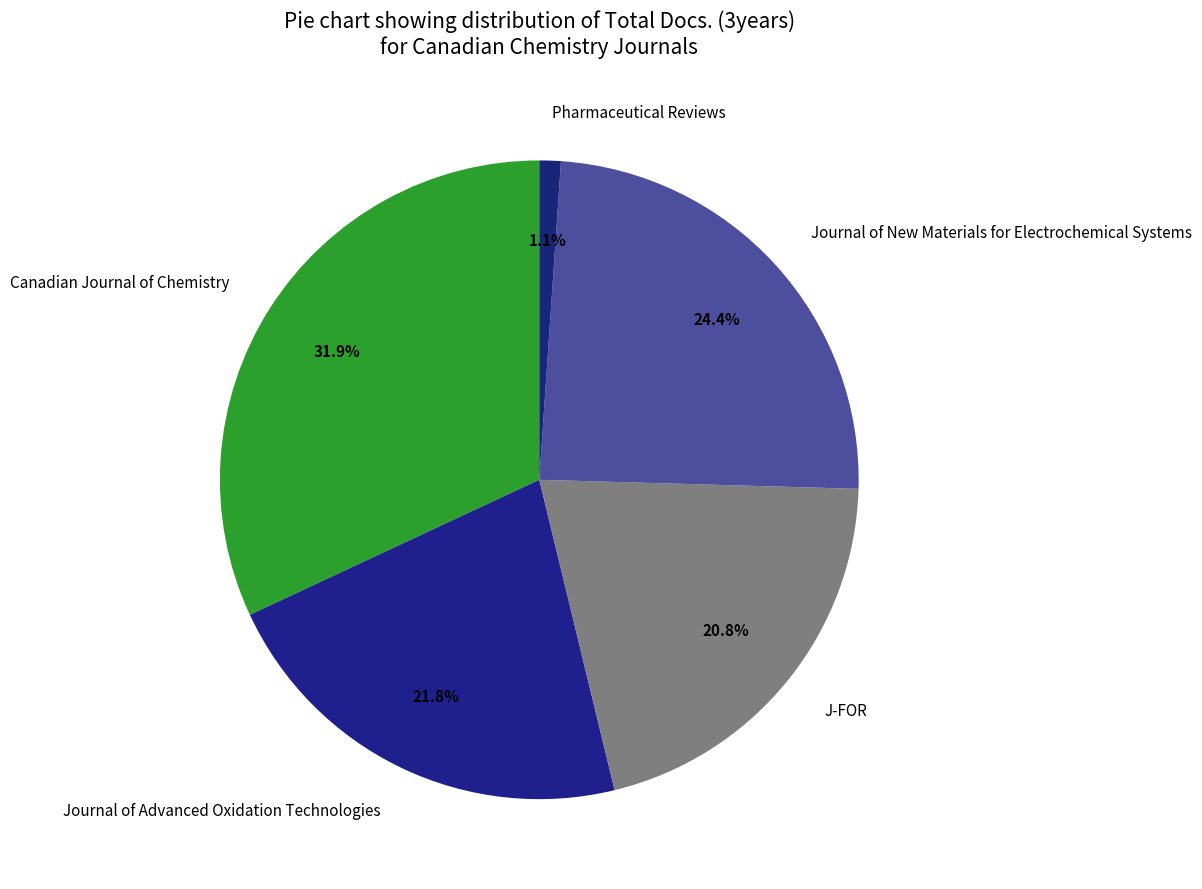

Rank the categories by value from lowest to highest.

Pharmaceutical Reviews, J-FOR, Journal of Advanced Oxidation Technologies, Journal of New Materials for Electrochemical Systems, Canadian Journal of Chemistry